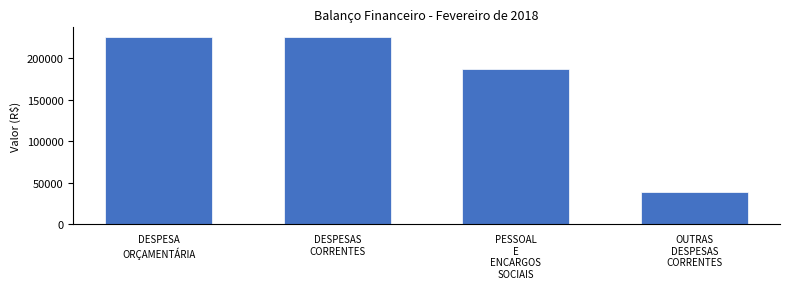

Reading left to right, extract all data points from this chart.

225711.9	225711.9	186665.6	39046.3